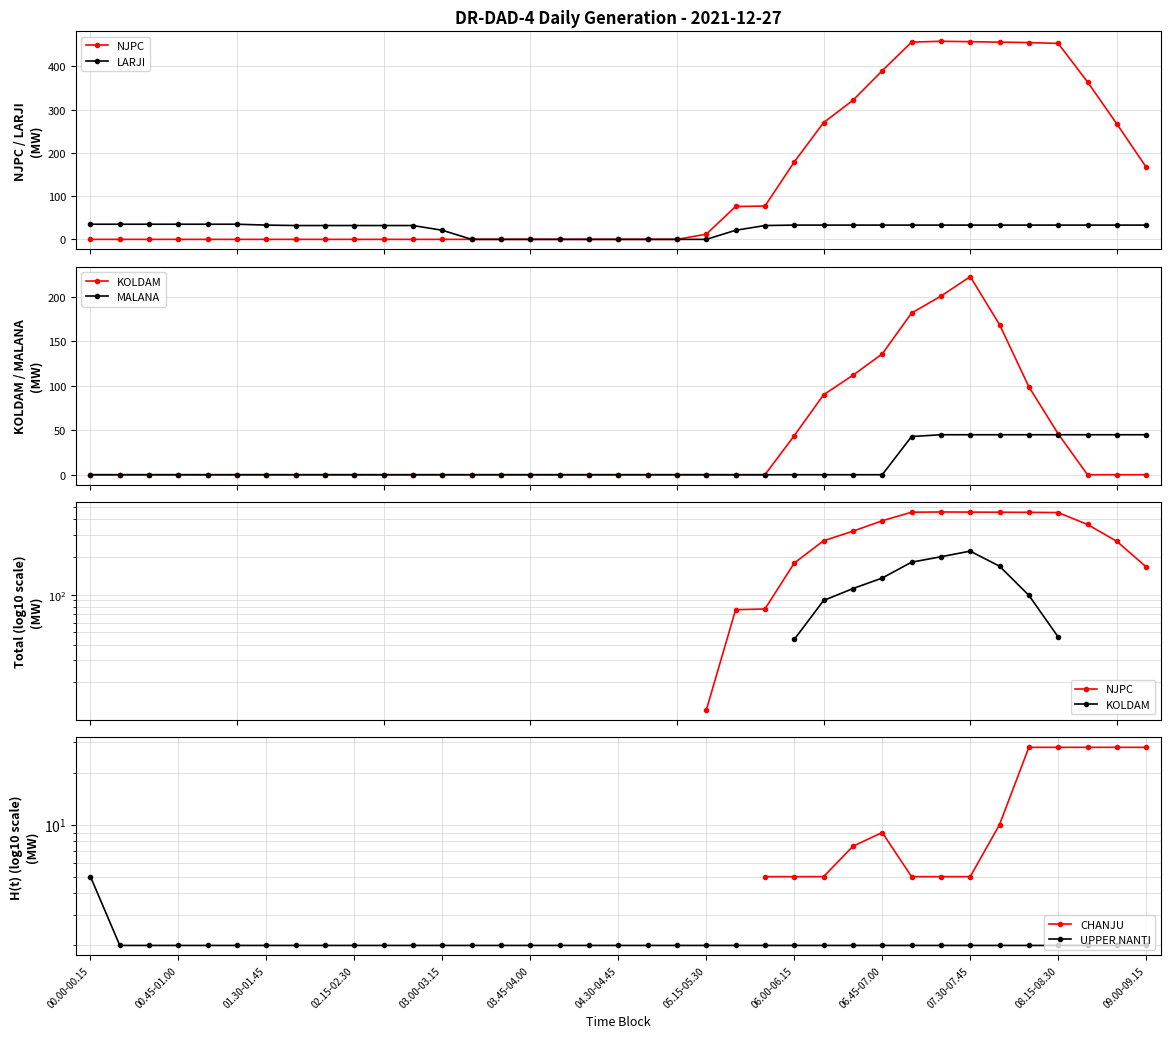

Between which two adjacent categories do MALANA and UPPER NANTI first intersect?

27 and 28